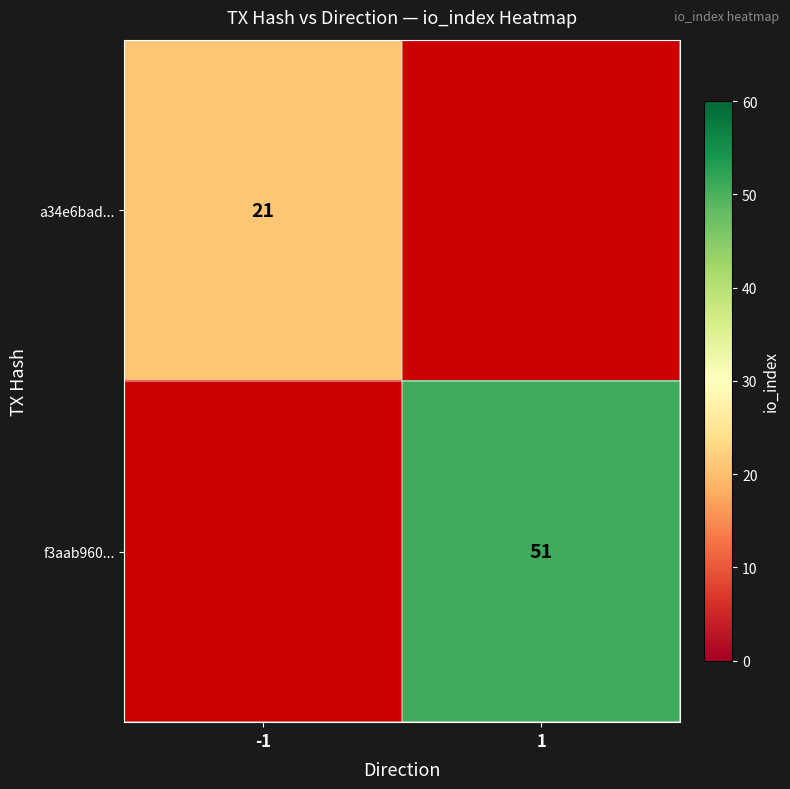

True or false: a34e6bad... has a value of 21 at -1.

True